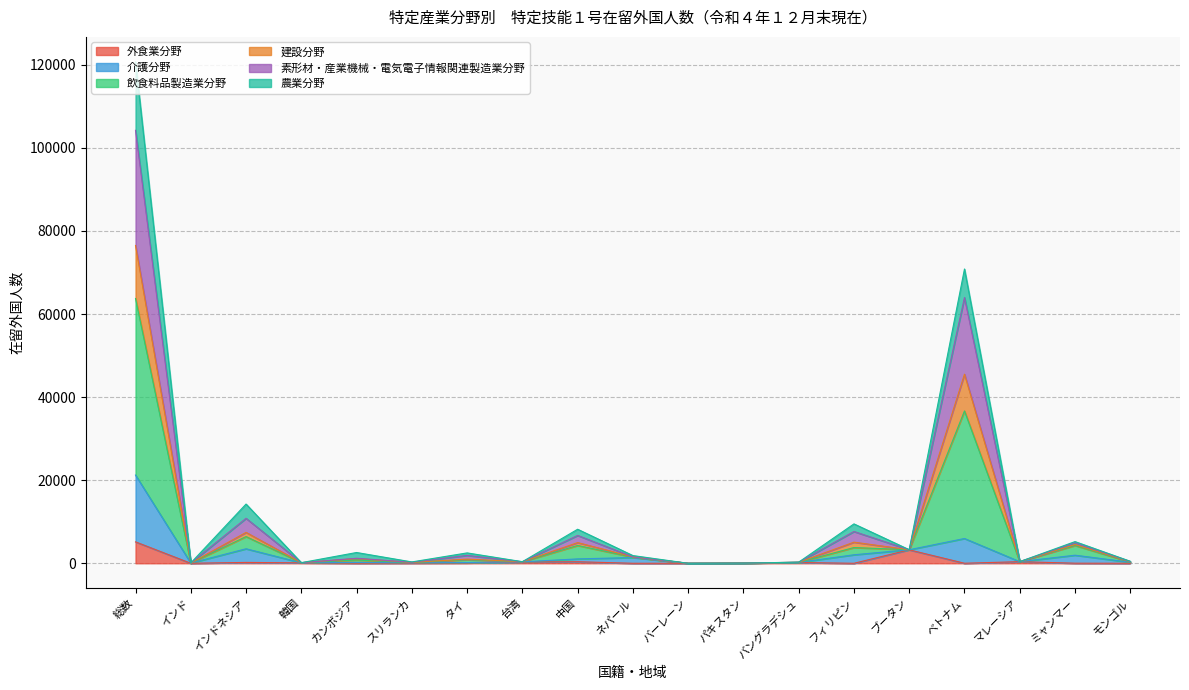

What is the total value across all series at 総数?

120697